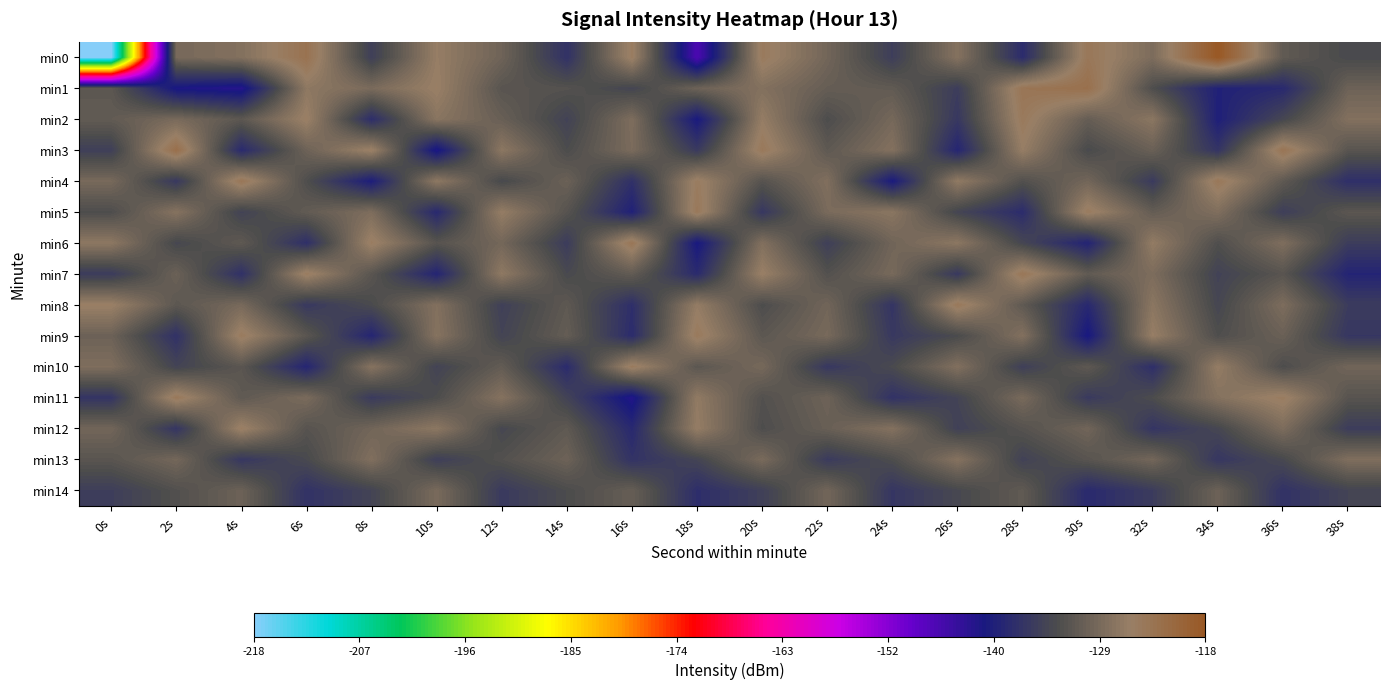

Between 6s and 30s, which series saw the biggest shift?

min9